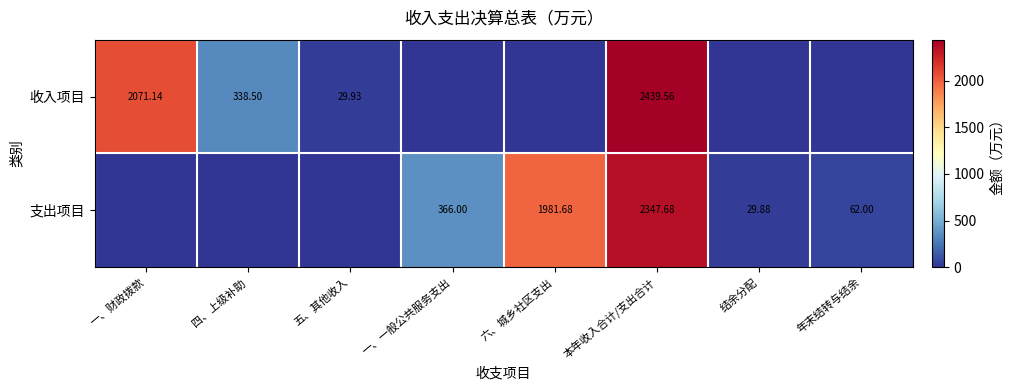

At 本年收入合计/支出合计, list the series in order from largest to smallest.

收入项目, 支出项目